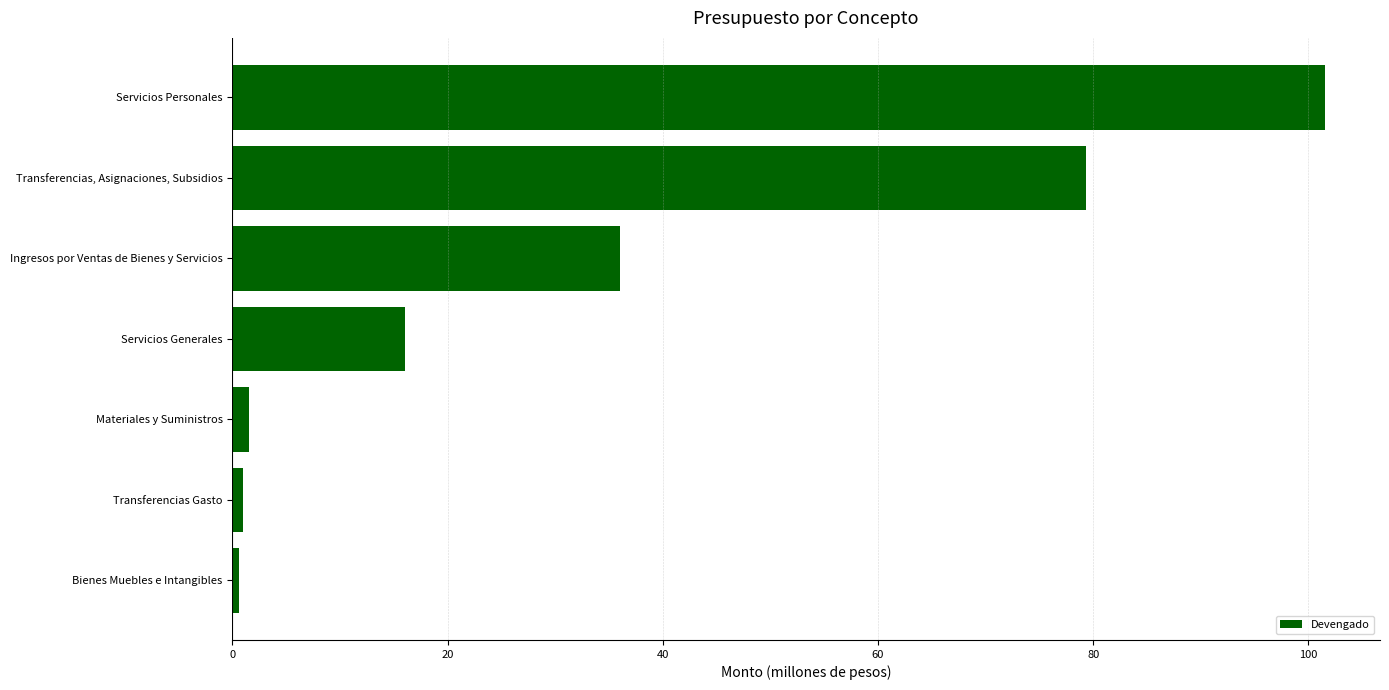

Which has a higher value, Transferencias Gasto or Servicios Generales?

Servicios Generales